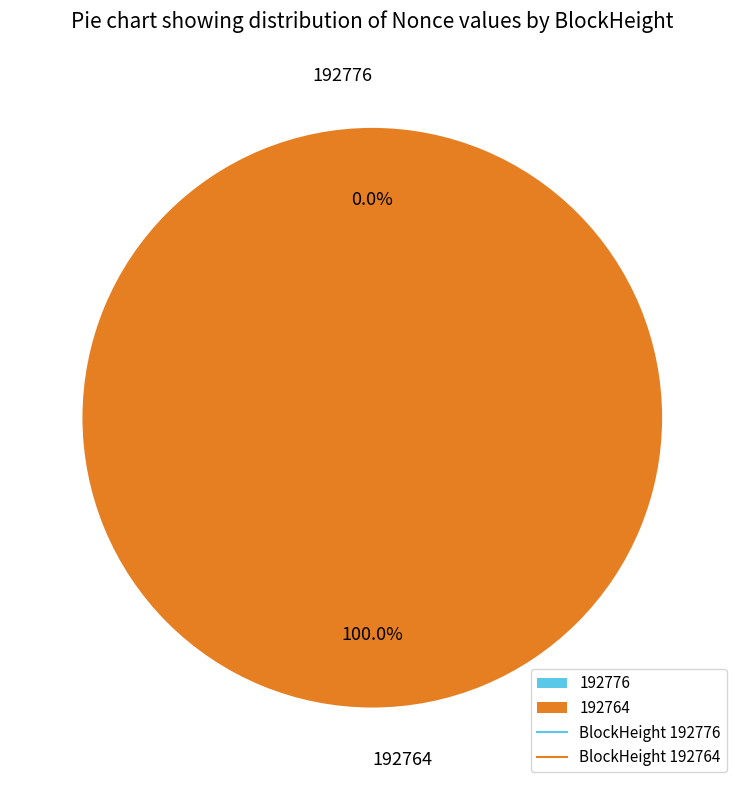

Is the sum of 192764 and 192776 greater than half?

Yes